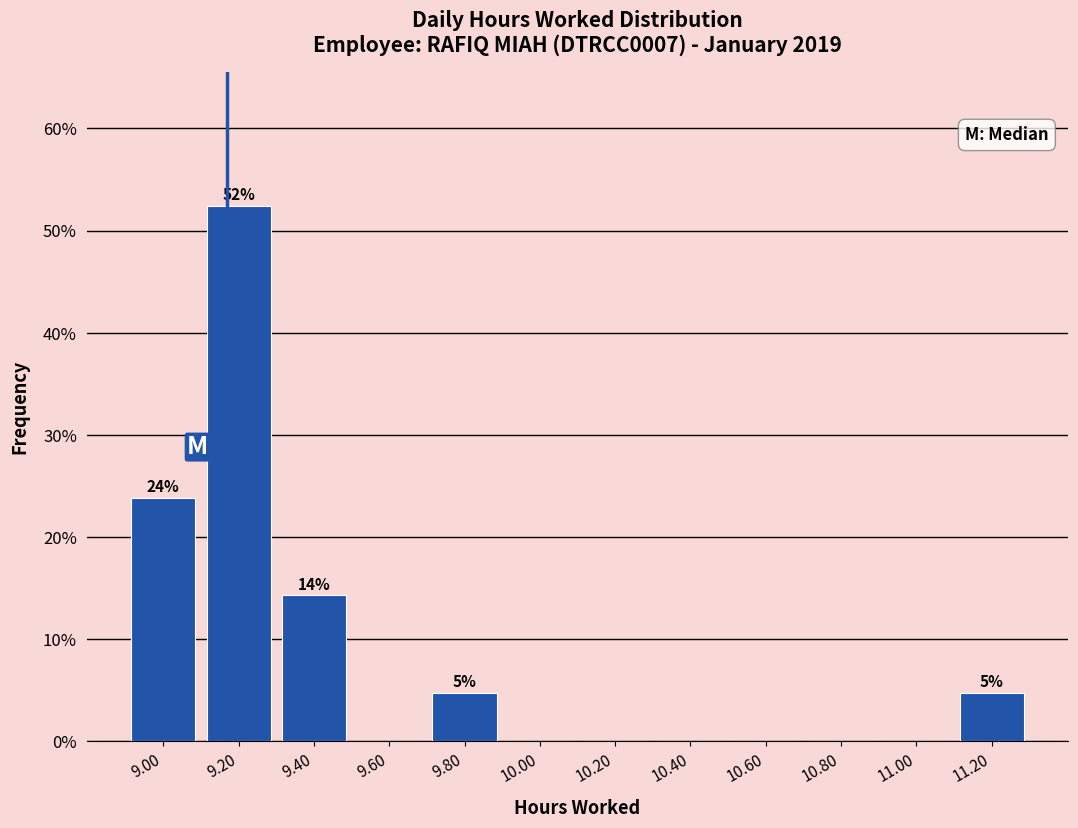

Over which range of the x-axis is the bar tallest?

9.1 to 9.3